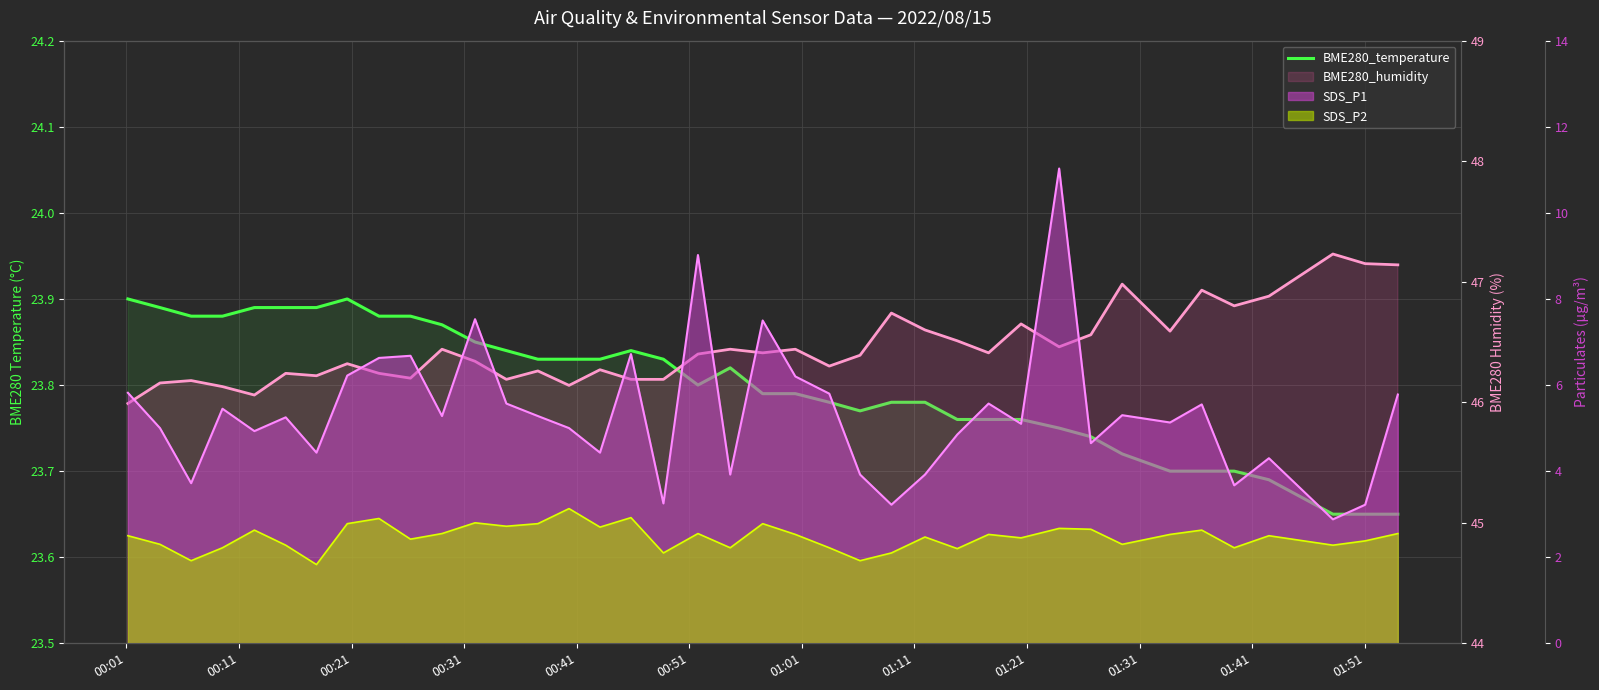

True or false: there are more than 0 points higher than both neighbors.

True